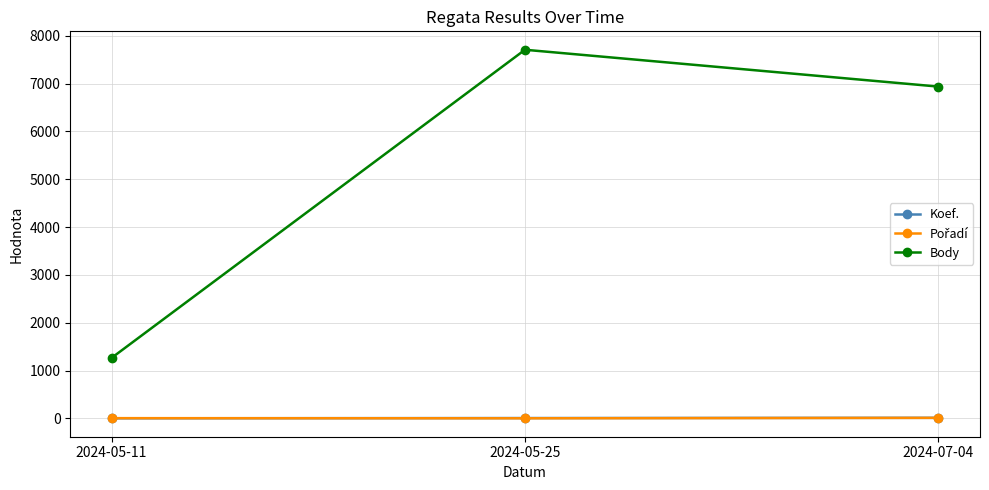

At which category is the sum across all series the highest?

2024-05-25